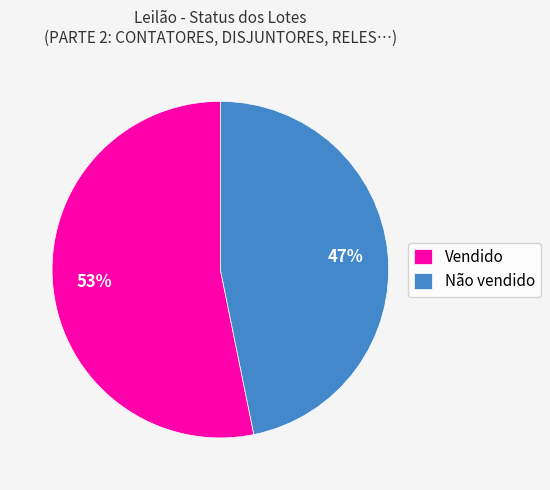

To the nearest percent, what portion does Vendido represent?

53%